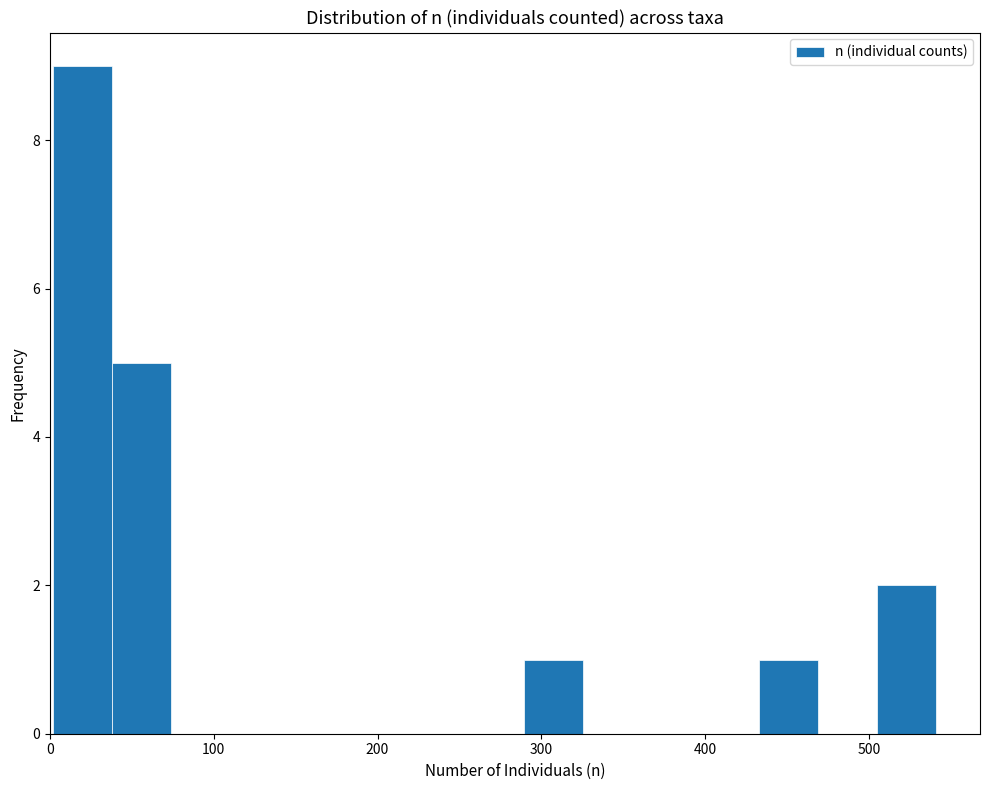

Read against the x-axis, roughly where is the centre of the tallest bar?

20